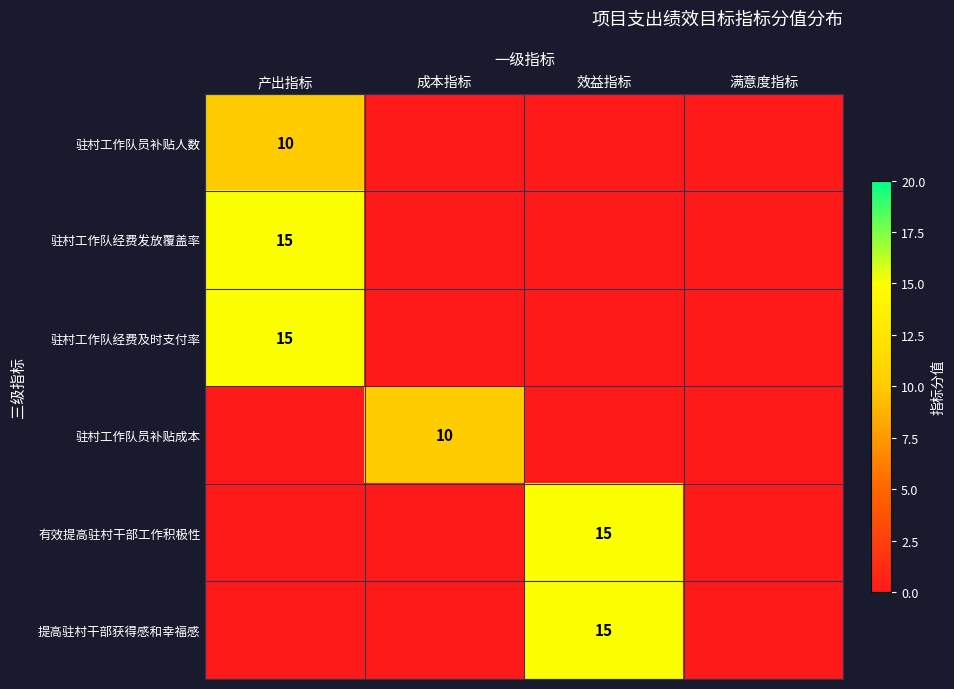

Is it true that 驻村工作队经费及时支付率 equals 22 at 产出指标?

False